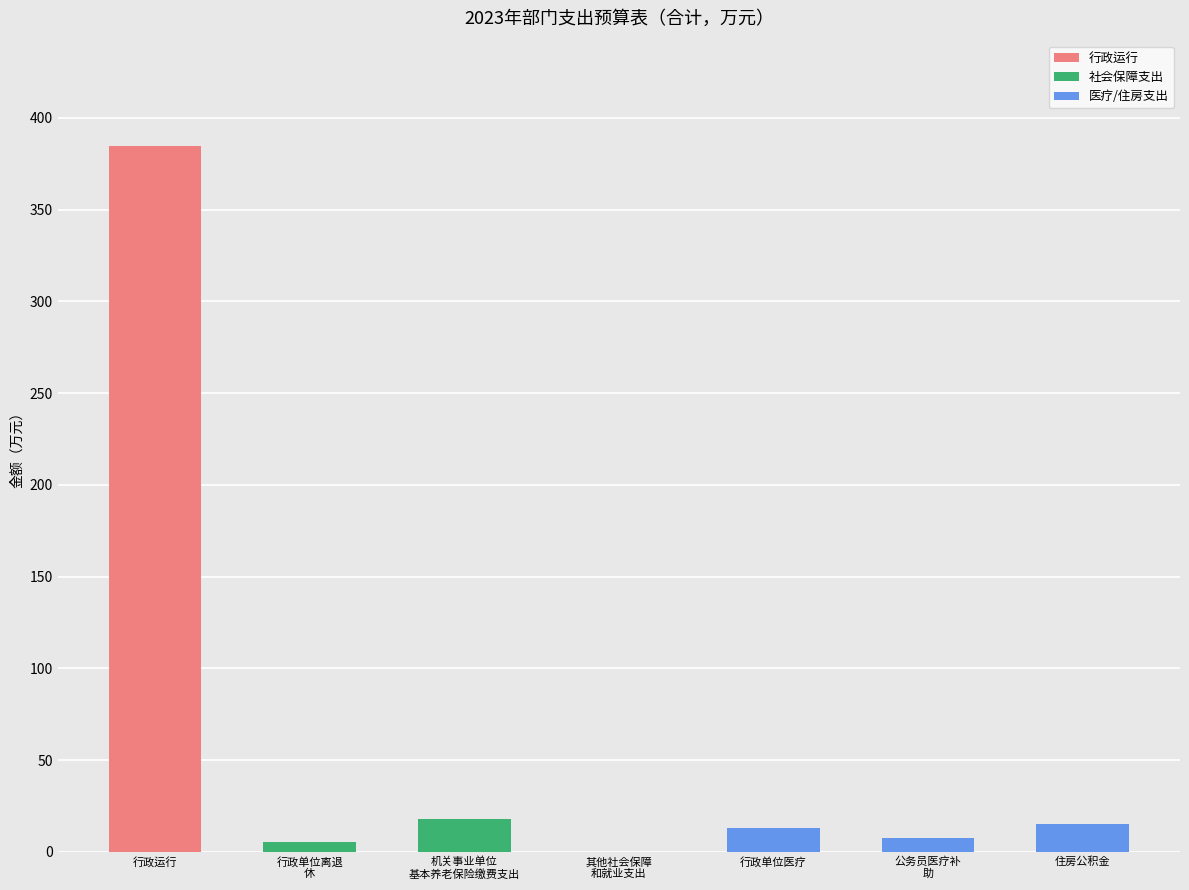

Reading left to right, extract all data points from this chart.

384.5	5.3	17.8	0.2	12.9	7.6	15.4